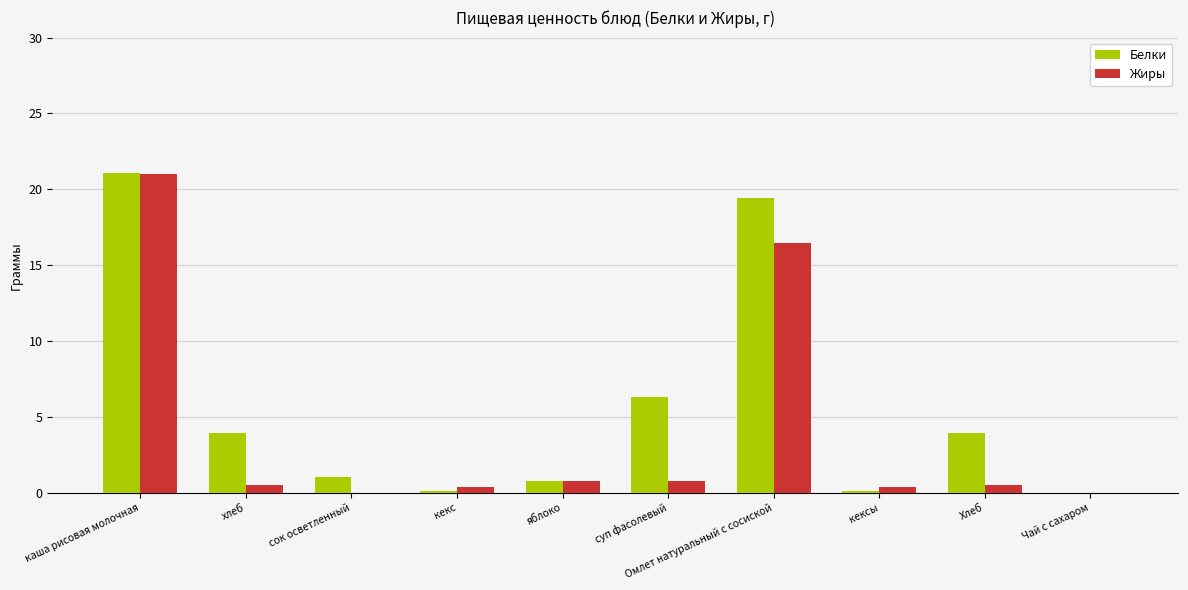

What is the spread (max minus min) of values at Хлеб?

3.4